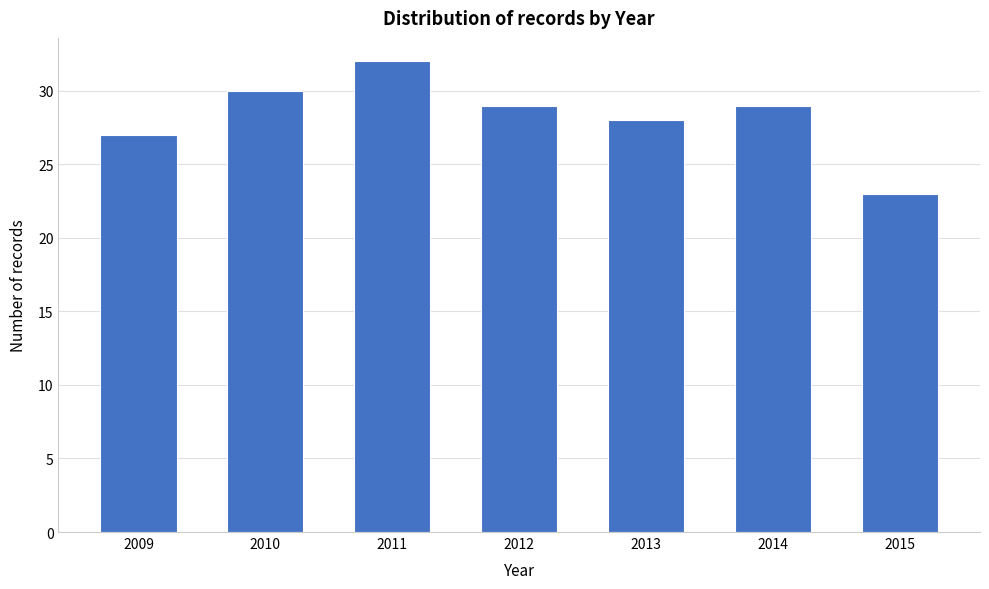

Reading left to right, transcribe all the data shown in this chart.

2009=27	2010=30	2011=32	2012=29	2013=28	2014=29	2015=23